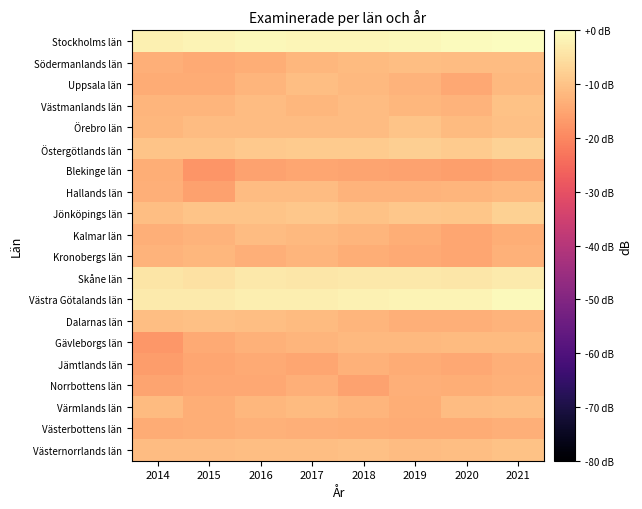

Which has a higher value, 2017 or 2020?

2020